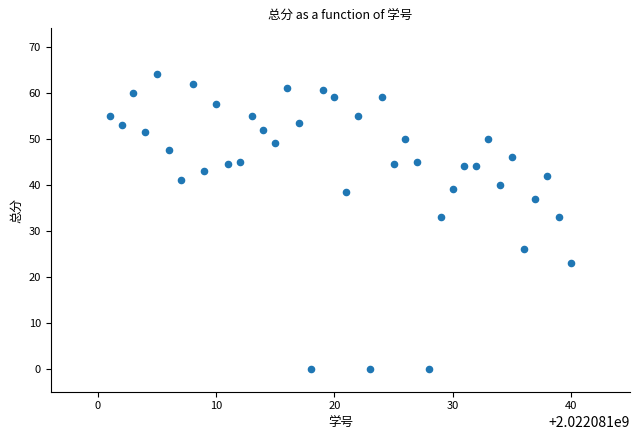

What is the range of Y values (max minus min)?

64.0